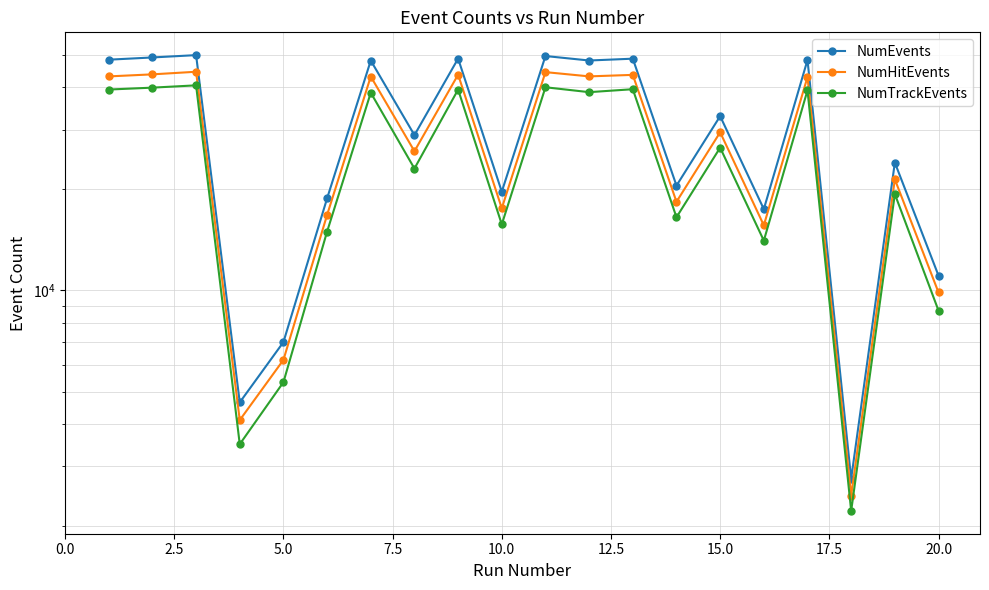

True or false: NumTrackEvents and NumEvents cross at least once.

False